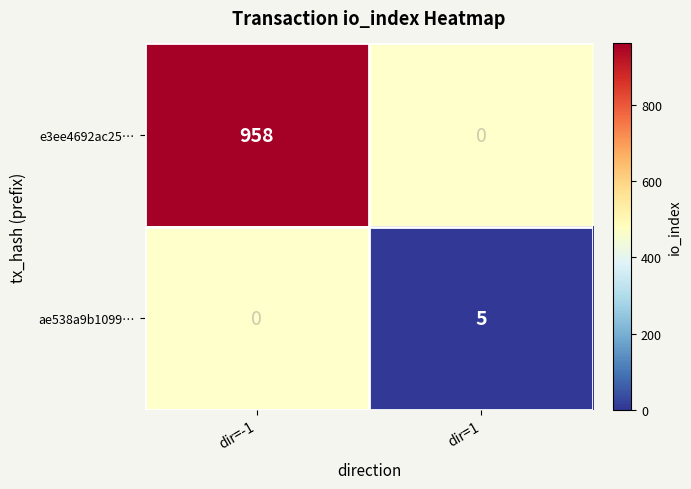

How many categories are shown in the chart?

2